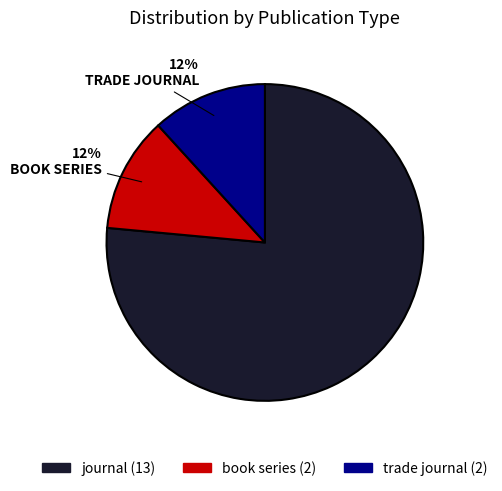

Which category has the biggest portion of the pie?

journal